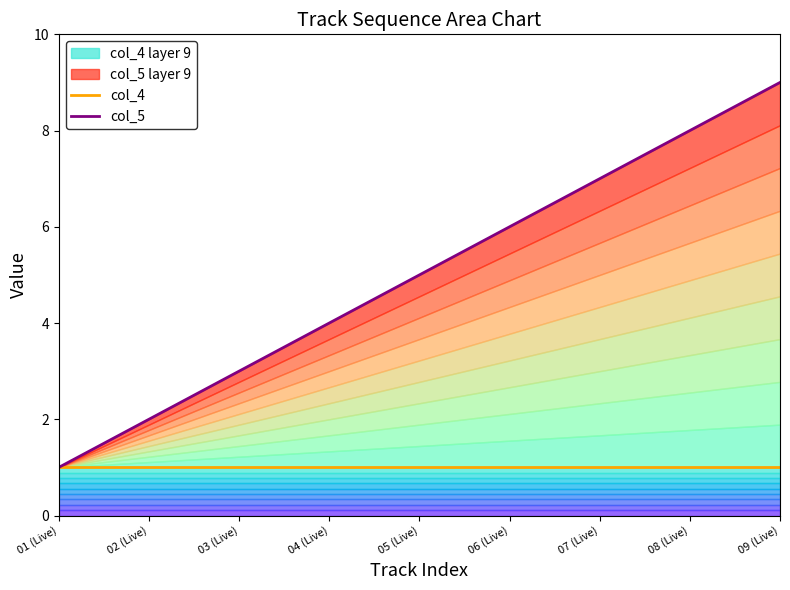

What is the label of the 7th point from the left?

07 (Live)